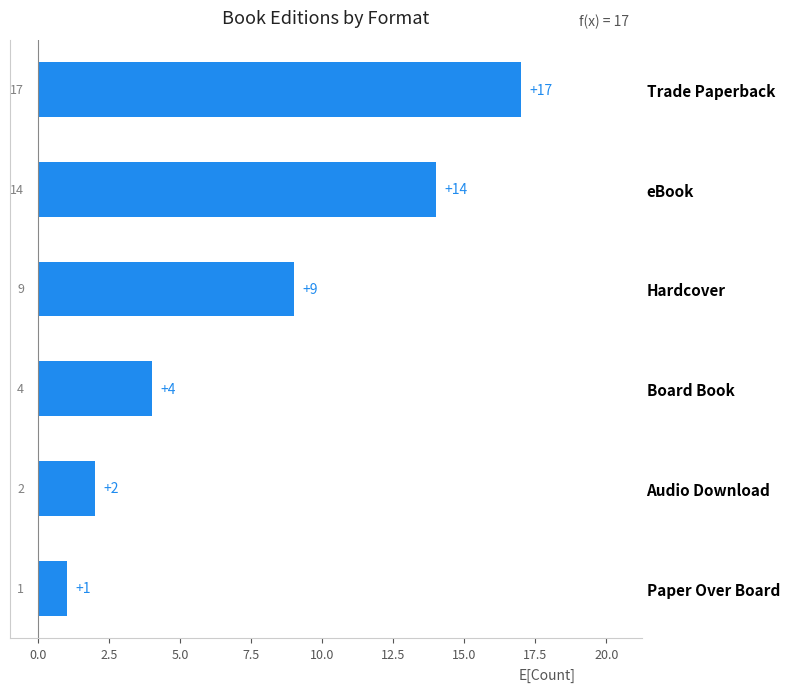

What is the label of the 4th bar from the top?

Board Book